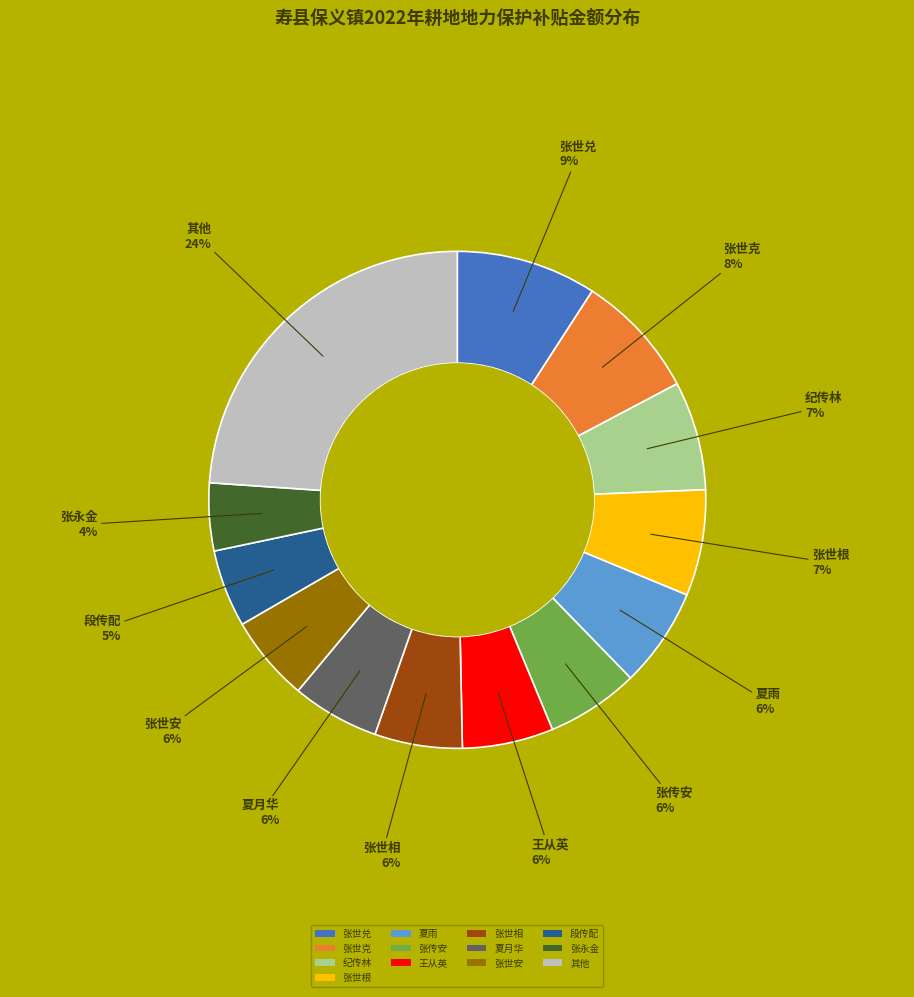

What percentage is the 张世相 slice, to the nearest percent?

6%